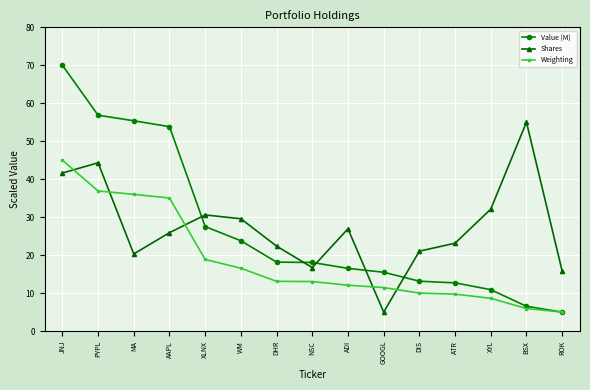

The Shares series shows 5.0 at GOOGL. True or false?

True